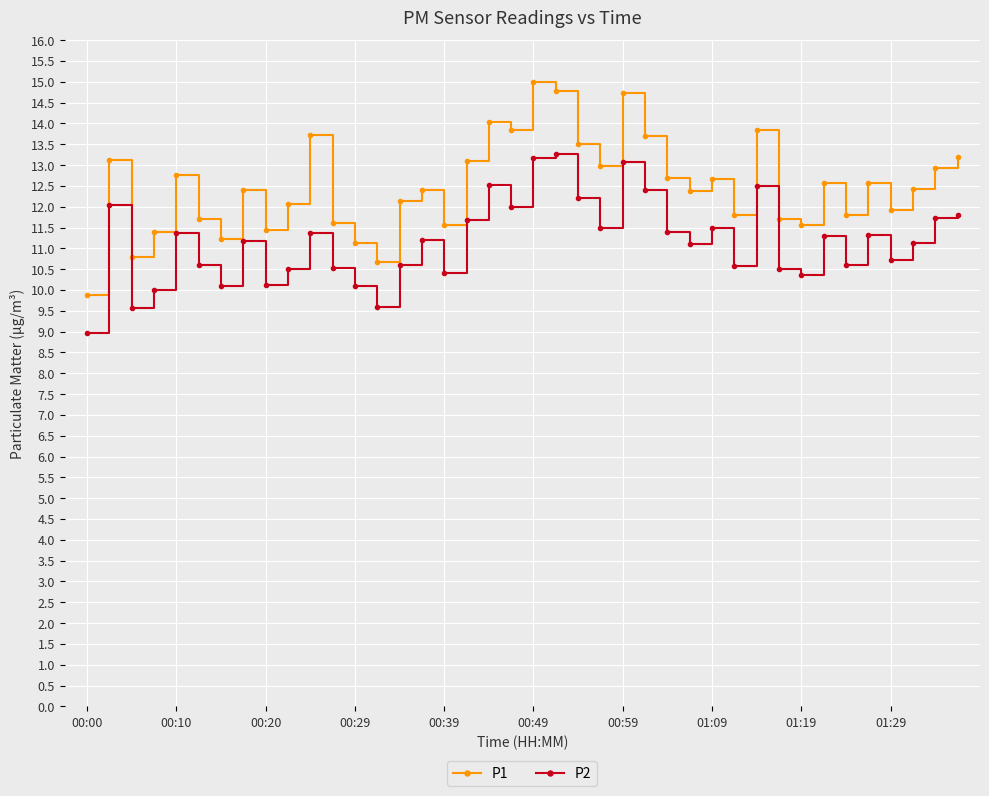

What is the minimum value for P2?

9.0